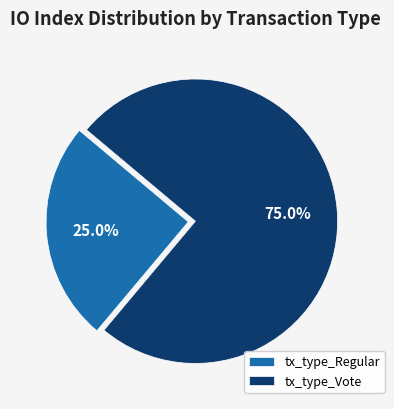

How many slices are in this pie chart?

2